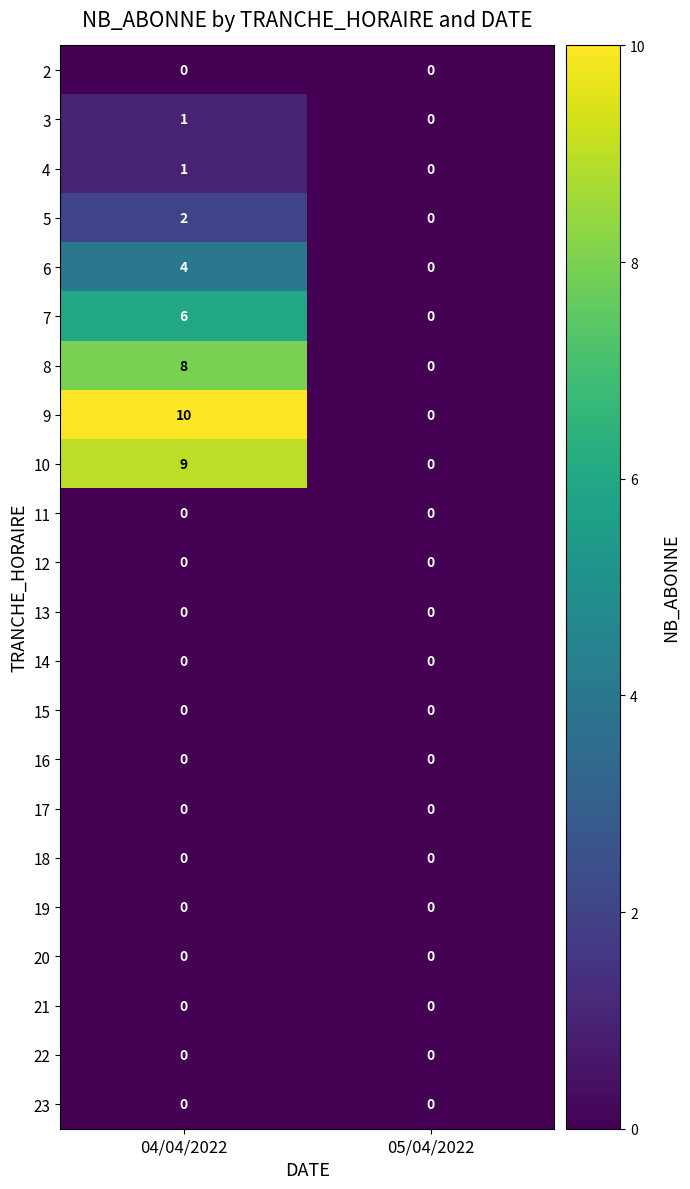

Which series changed the most between 04/04/2022 and 05/04/2022?

9